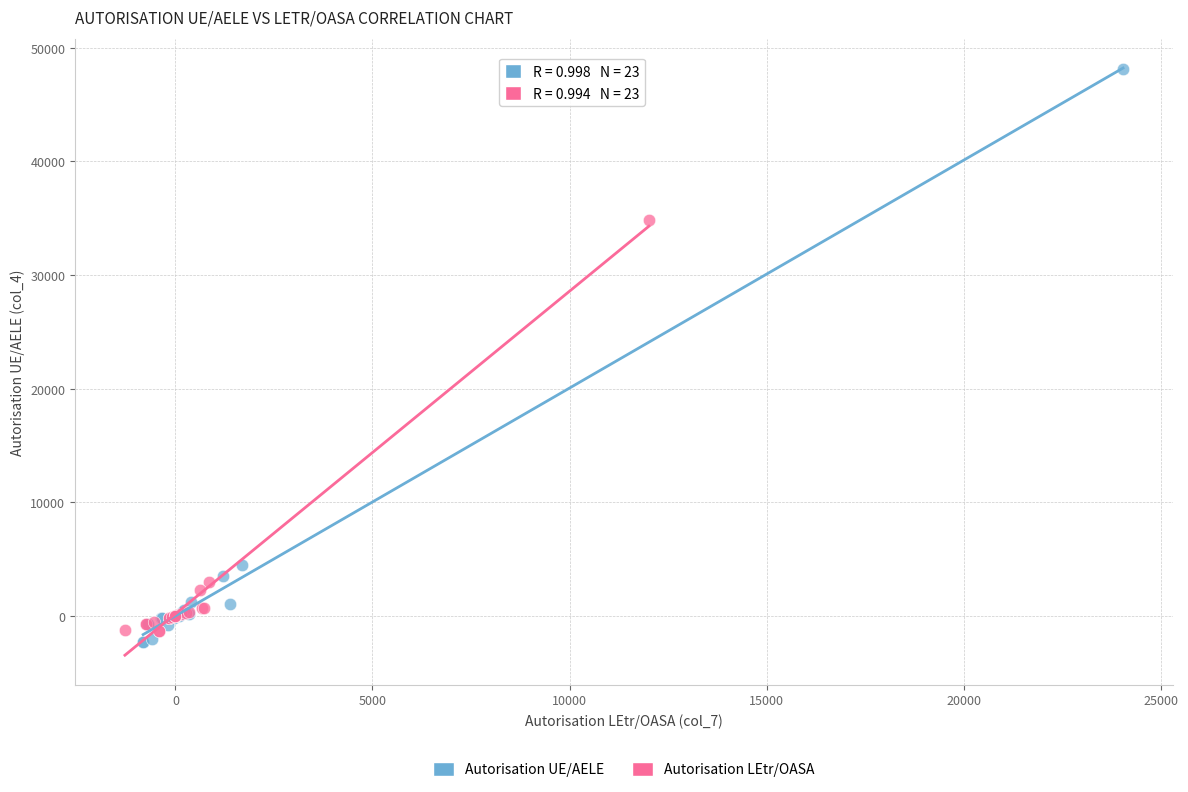

Which series reaches the maximum Y coordinate?

Autorisation UE/AELE